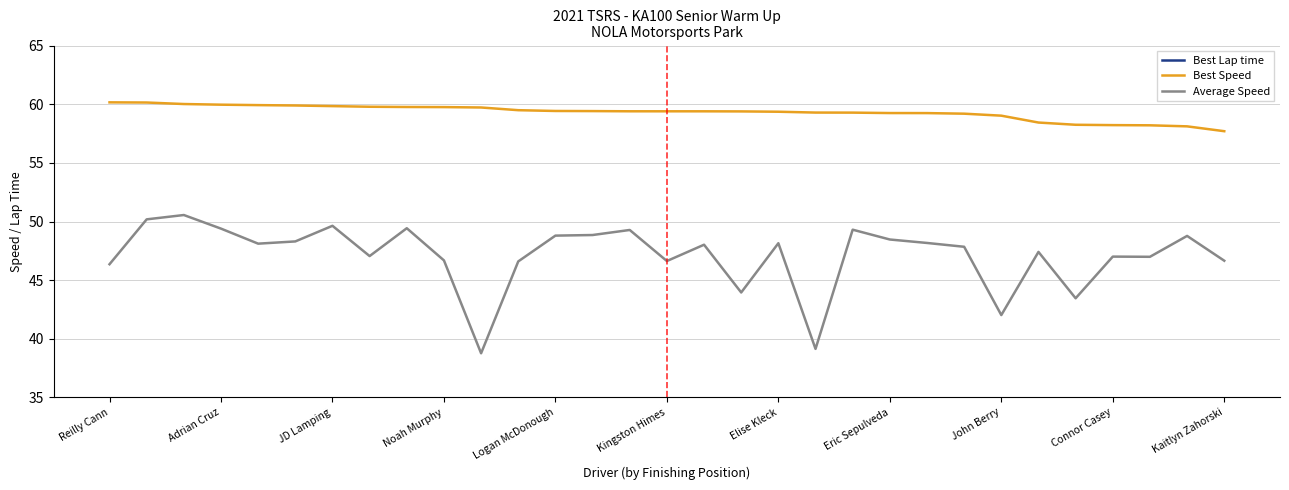

True or false: Average Speed and Best Speed cross at least once.

False